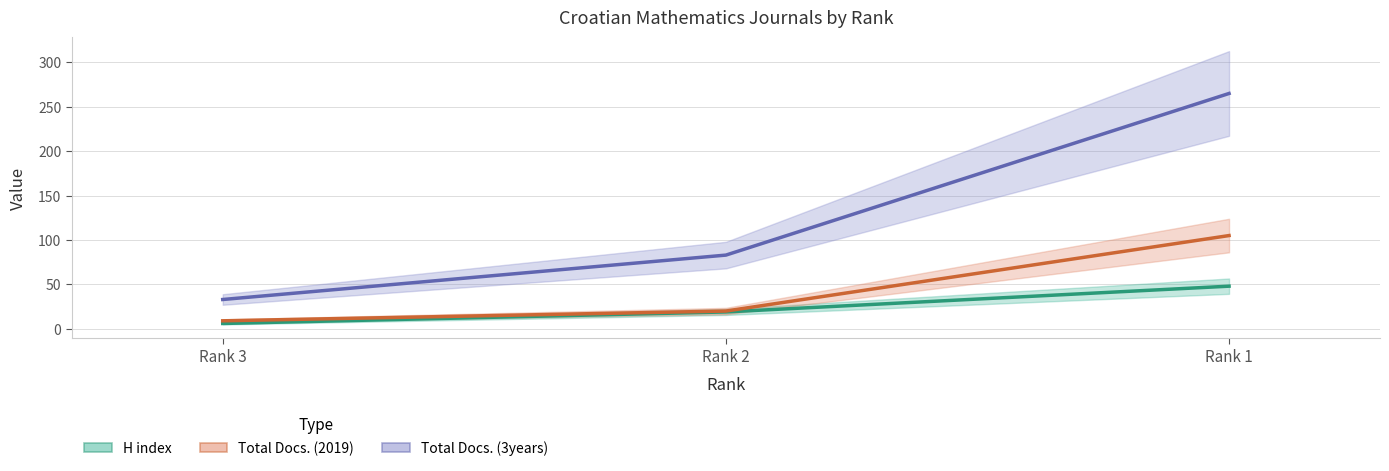

What is the difference between the highest and lowest values at Rank 3?

27